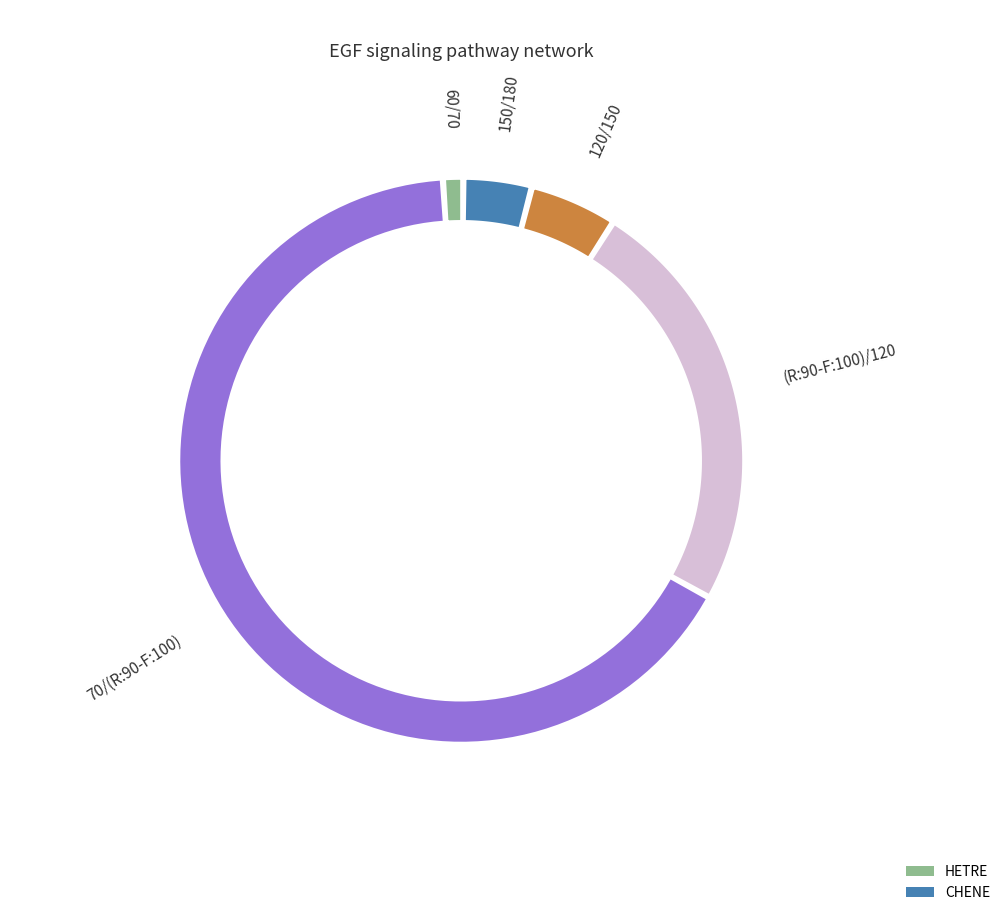

To the nearest percent, what is the difference between the largest and smallest slice percentages?

66%